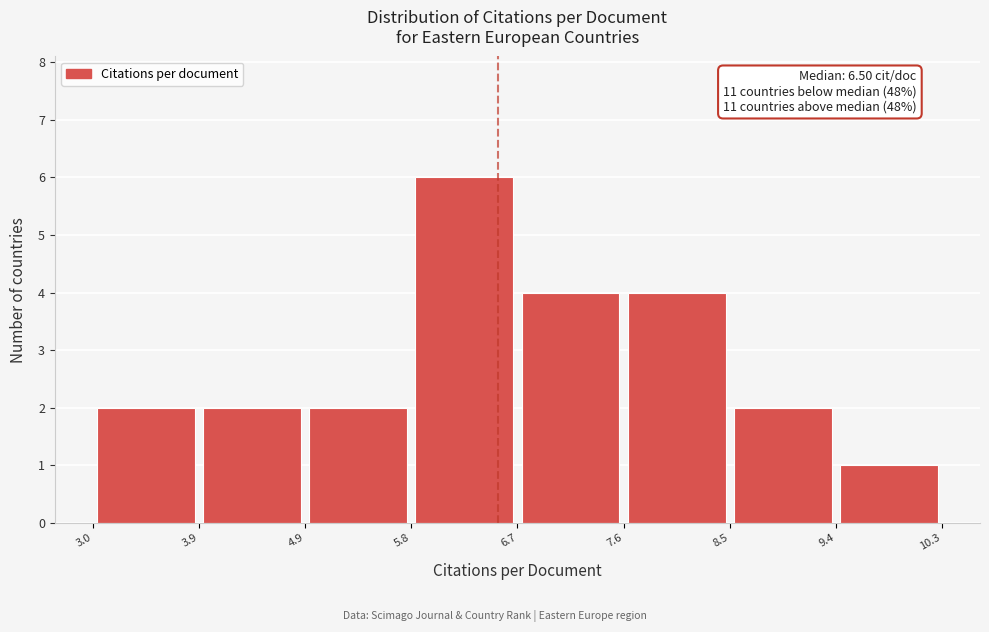

Which range on the x-axis has the tallest bar?

5.8 to 6.7